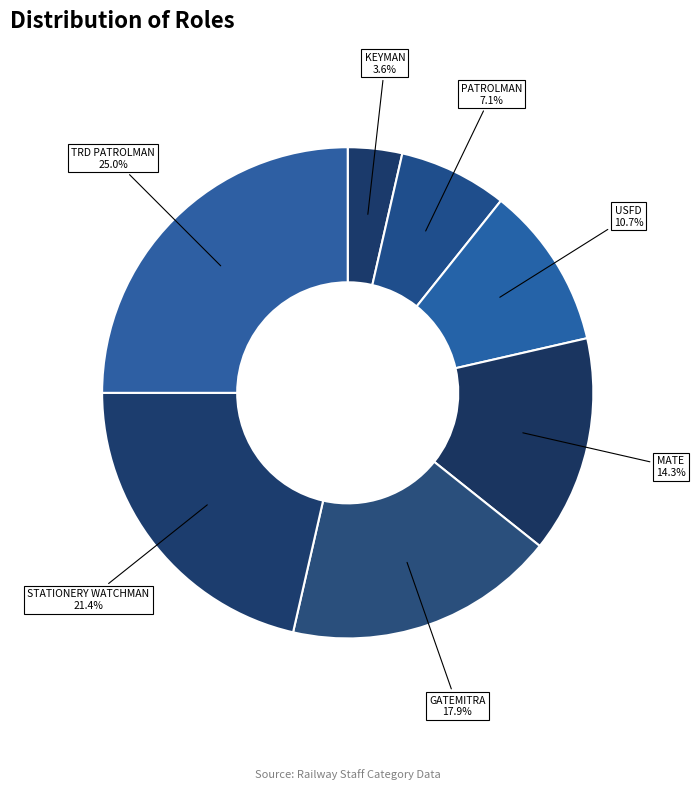

To the nearest percent, what is the difference between the largest and smallest slice percentages?

21%